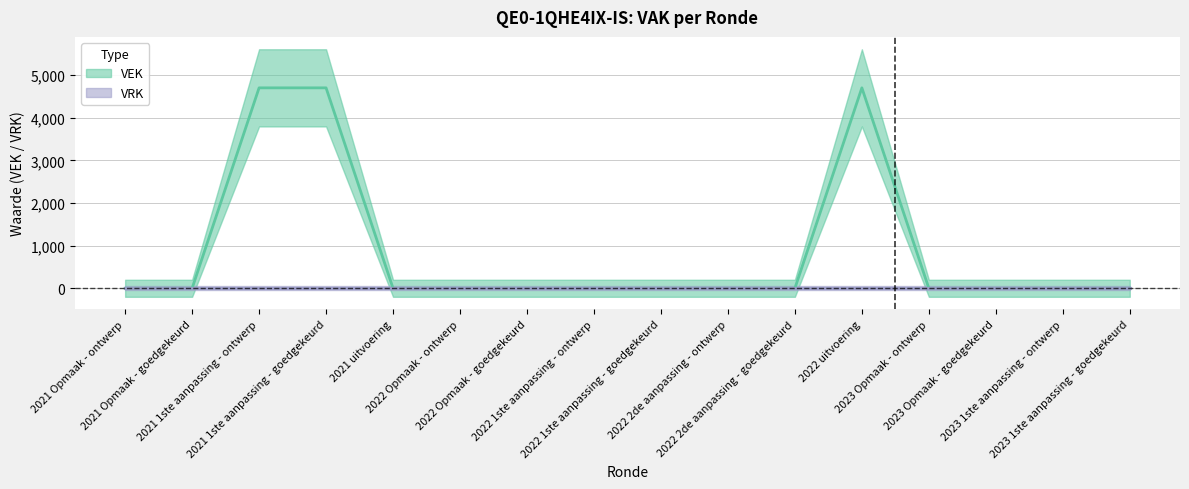

Rank the categories by value from highest to lowest.

2021 1ste aanpassing - ontwerp, 2021 1ste aanpassing - goedgekeurd, 2022 uitvoering, 2021 Opmaak - ontwerp, 2021 Opmaak - goedgekeurd, 2021 uitvoering, 2022 Opmaak - ontwerp, 2022 Opmaak - goedgekeurd, 2022 1ste aanpassing - ontwerp, 2022 1ste aanpassing - goedgekeurd, 2022 2de aanpassing - ontwerp, 2022 2de aanpassing - goedgekeurd, 2023 Opmaak - ontwerp, 2023 Opmaak - goedgekeurd, 2023 1ste aanpassing - ontwerp, 2023 1ste aanpassing - goedgekeurd